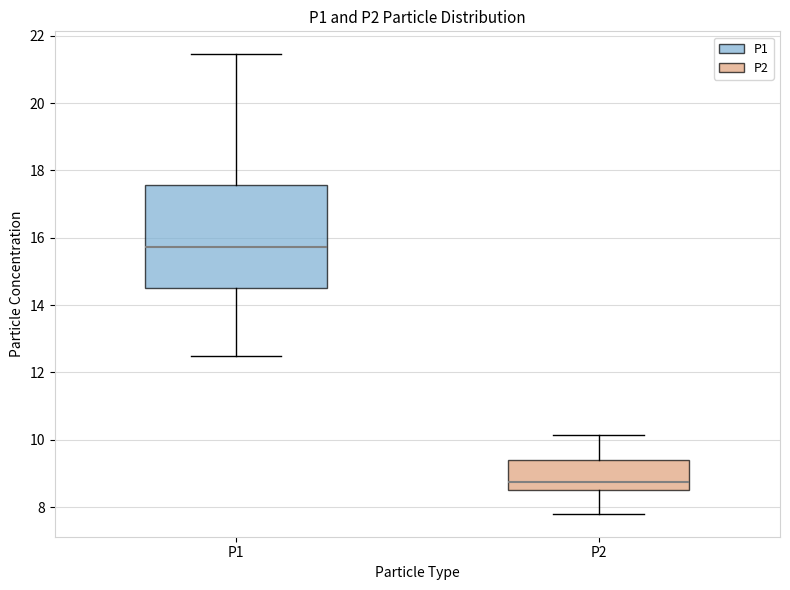

Reading left to right, read every box against the y-axis: the position of its median line, the range the box covers, and the ends of its whiskers. The values are not printed on the chart, so give them approximately, as read against the axis.

P1: median 15.8, box 14.4 to 17.6, whiskers 12.6 to 21.4
P2: median 8.8, box 8.6 to 9.4, whiskers 7.8 to 10.2